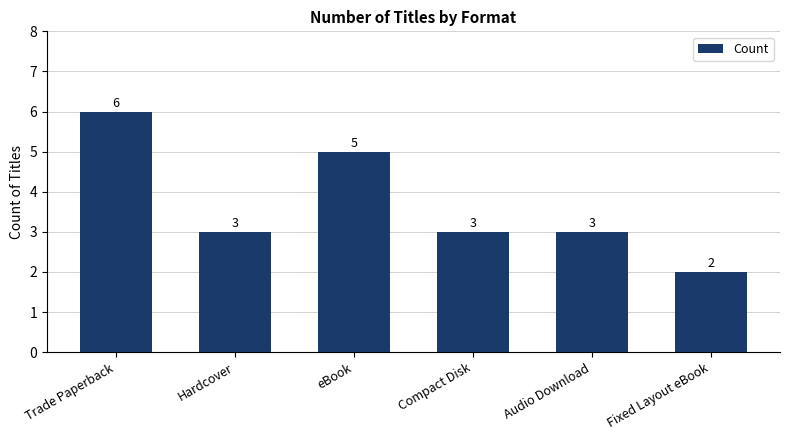

What is the label of the 1st bar from the right?

Fixed Layout eBook